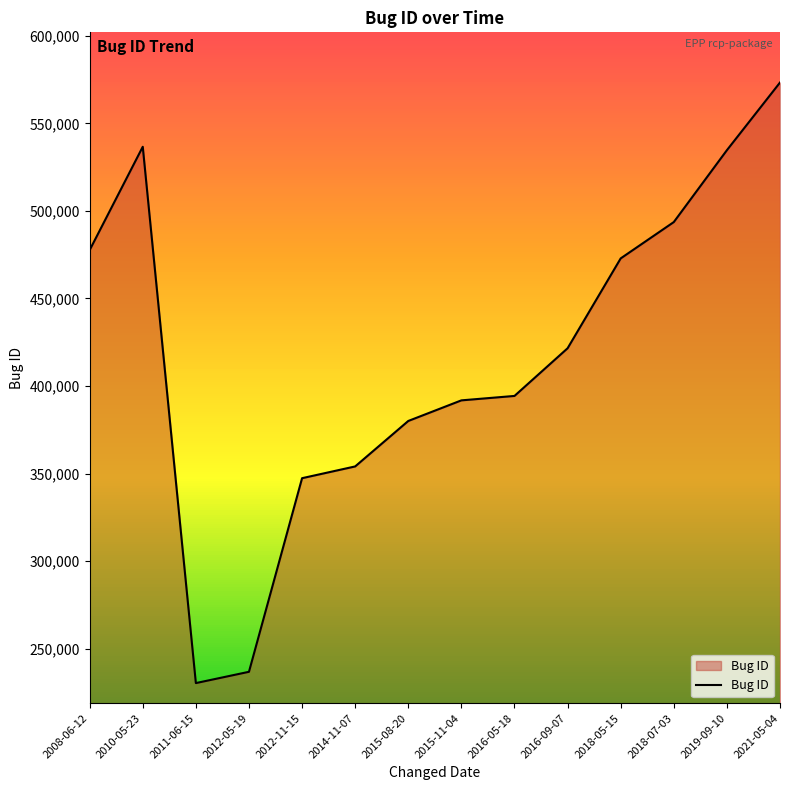

The value at 2011-06-15 is 230357. True or false?

True